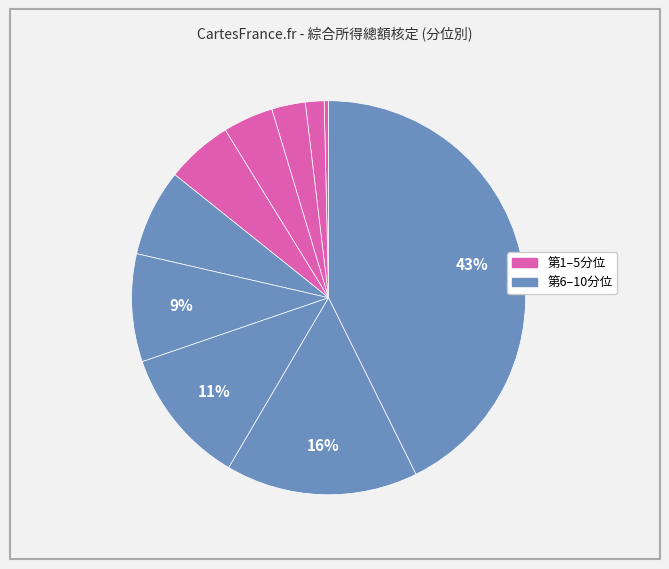

How many slices are in this pie chart?

10